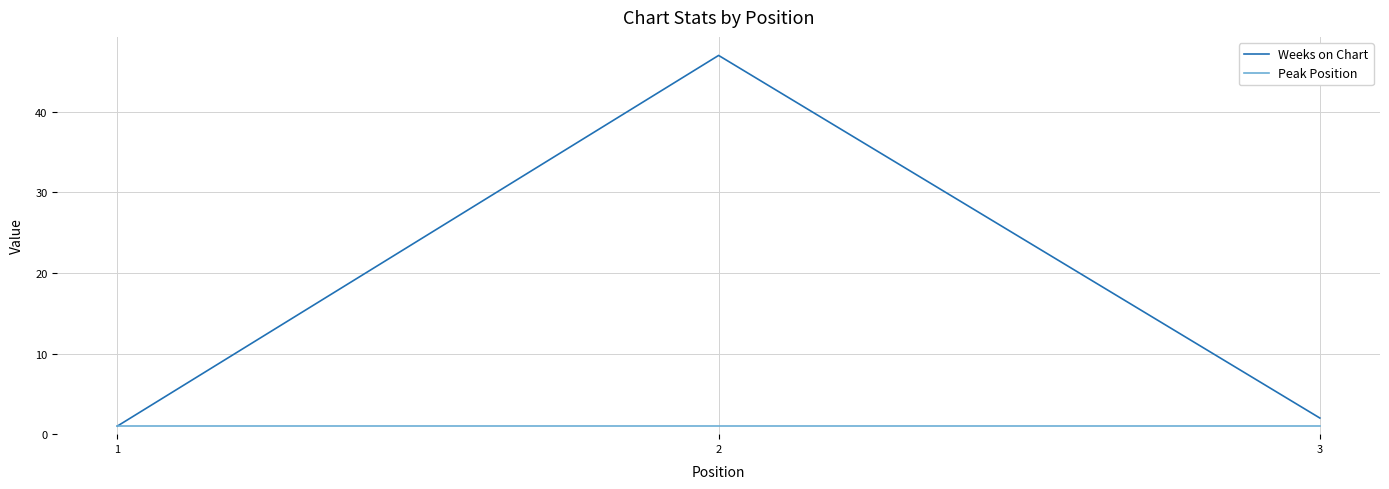

Rank the series at 2 from highest to lowest value.

Weeks on Chart, Peak Position